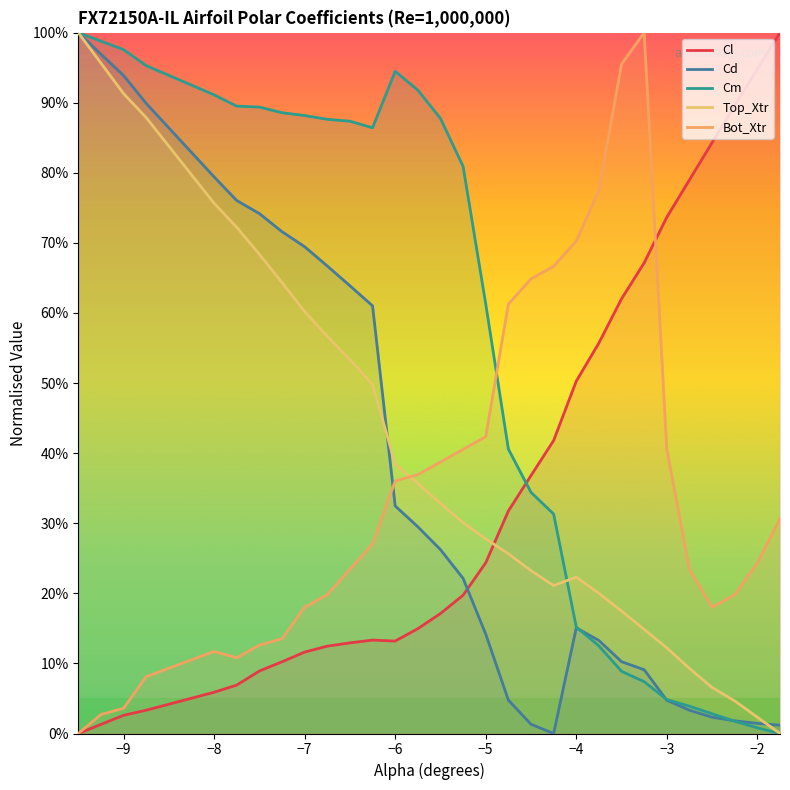

How many lines are shown in the chart?

5